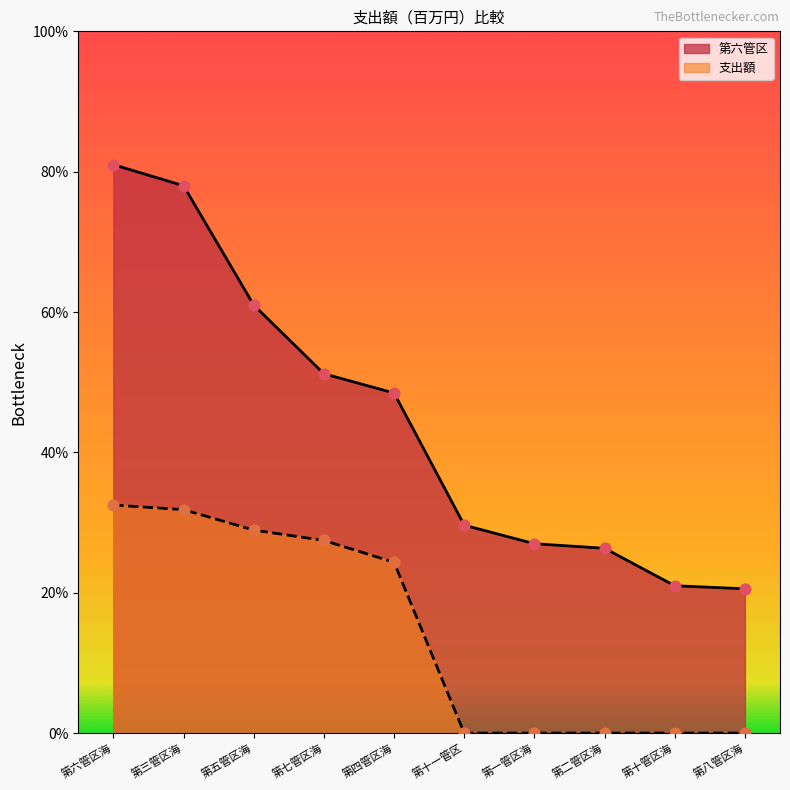

Is the value of 第六管区 at 第十一管区 greater than the value of 支出額 at 第七管区海?

Yes